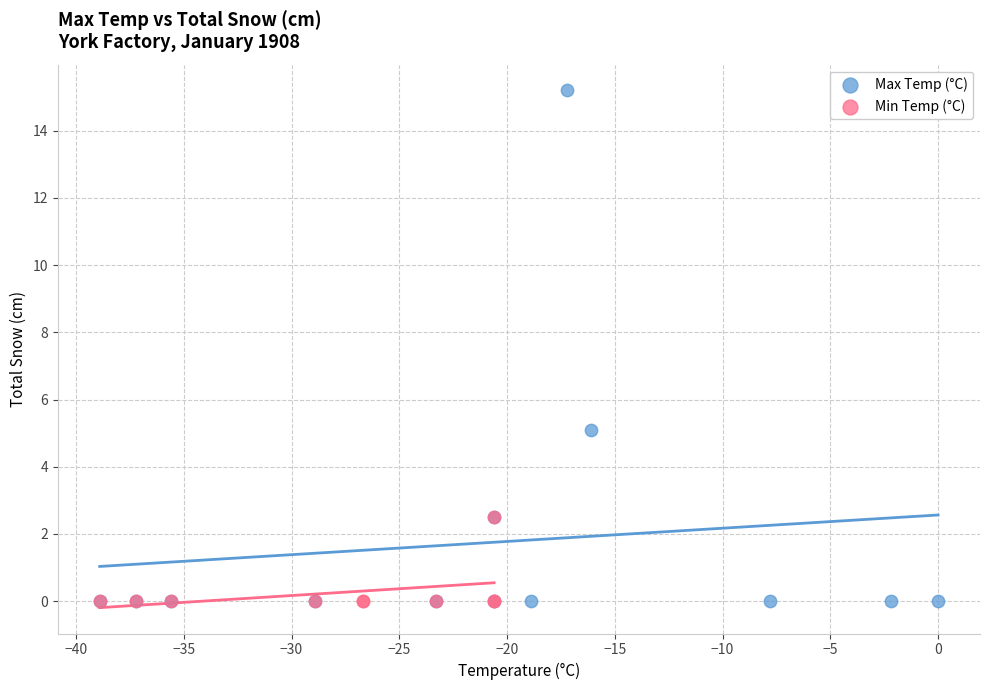

Which series reaches the maximum Y coordinate?

Max Temp (°C)